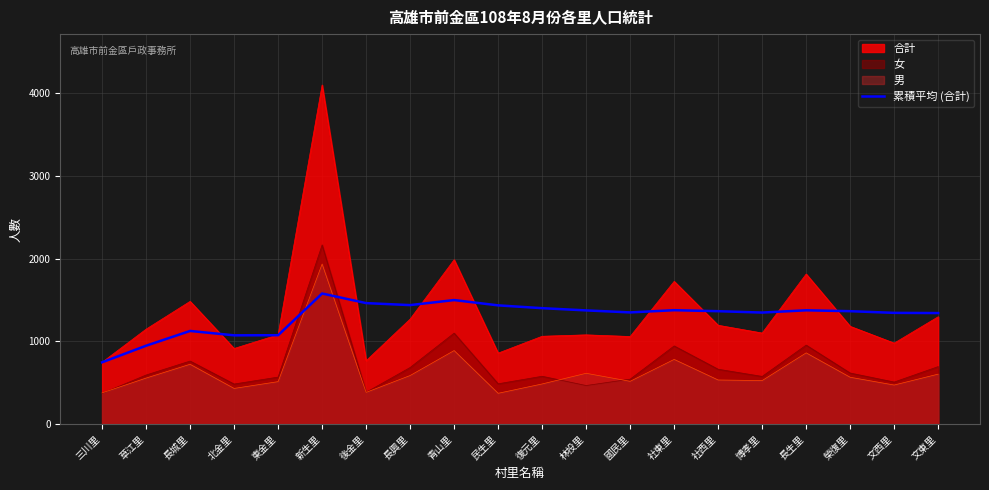

The value of 男 at 國民里 is 516.0. True or false?

True